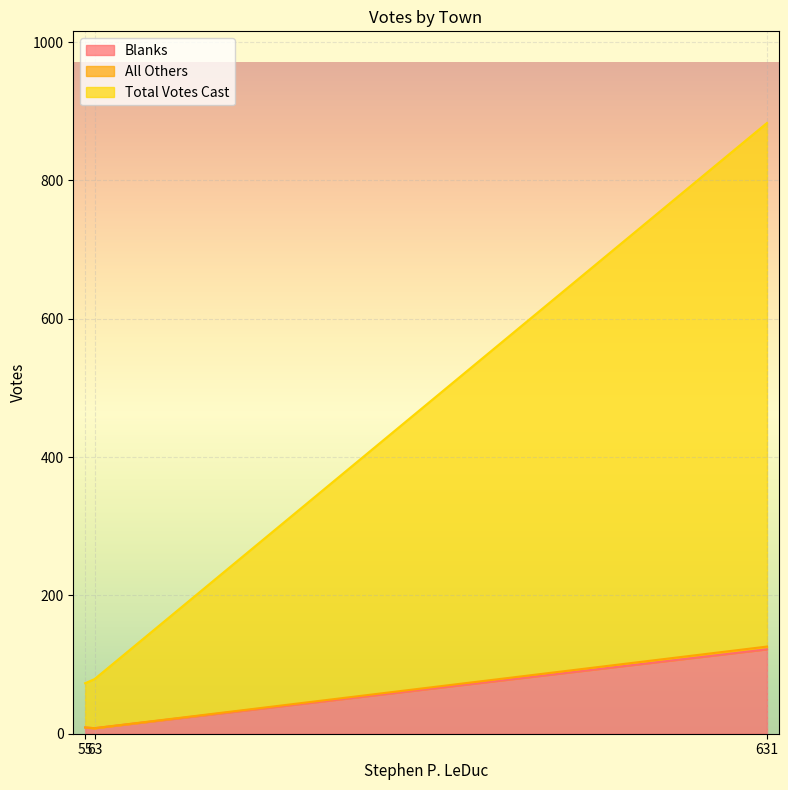

Is it true that Blanks equals 9 at Berlin?

True